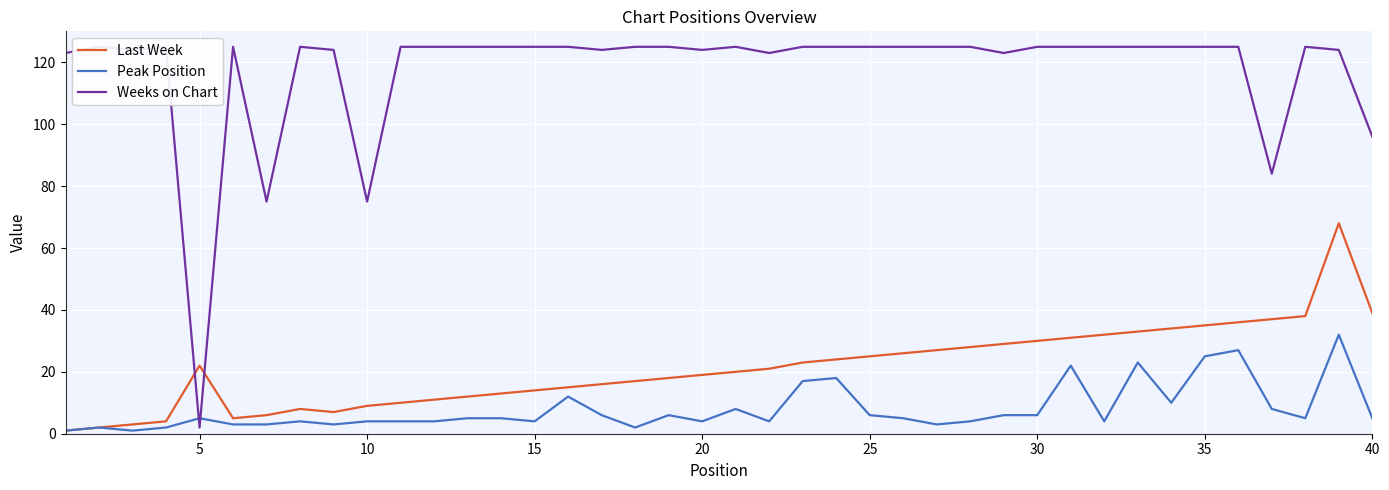

Reading left to right, transcribe all the data shown in this chart.

Last Week: 1	2	3	4	22	5	6	8	7	9	10	11	12	13	14	15	16	17	18	19	20	21	23	24	25	26	27	28	29	30	31	32	33	34	35	36	37	38	68	39
Peak Position: 1	2	1	2	5	3	3	4	3	4	4	4	5	5	4	12	6	2	6	4	8	4	17	18	6	5	3	4	6	6	22	4	23	10	25	27	8	5	32	5
Weeks on Chart: 123	125	124	125	2	125	75	125	124	75	125	125	125	125	125	125	124	125	125	124	125	123	125	125	125	125	125	125	123	125	125	125	125	125	125	125	84	125	124	96